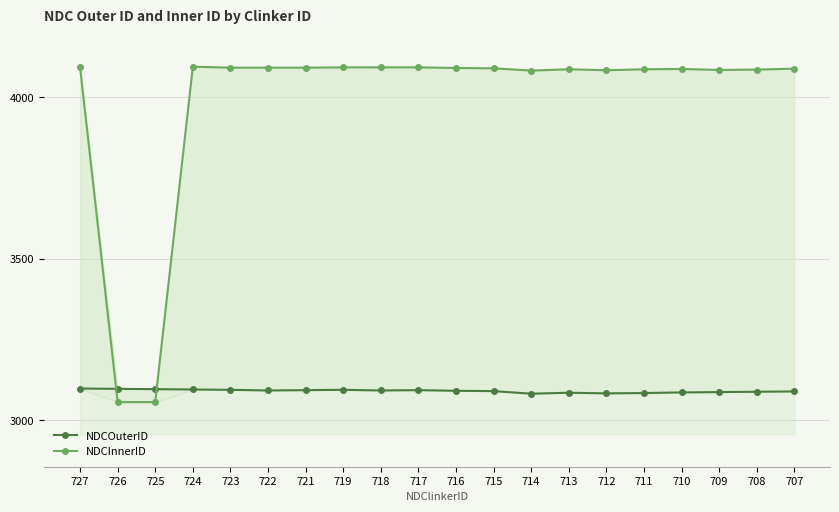

True or false: NDCInnerID has more than 1 interior local peaks.

True